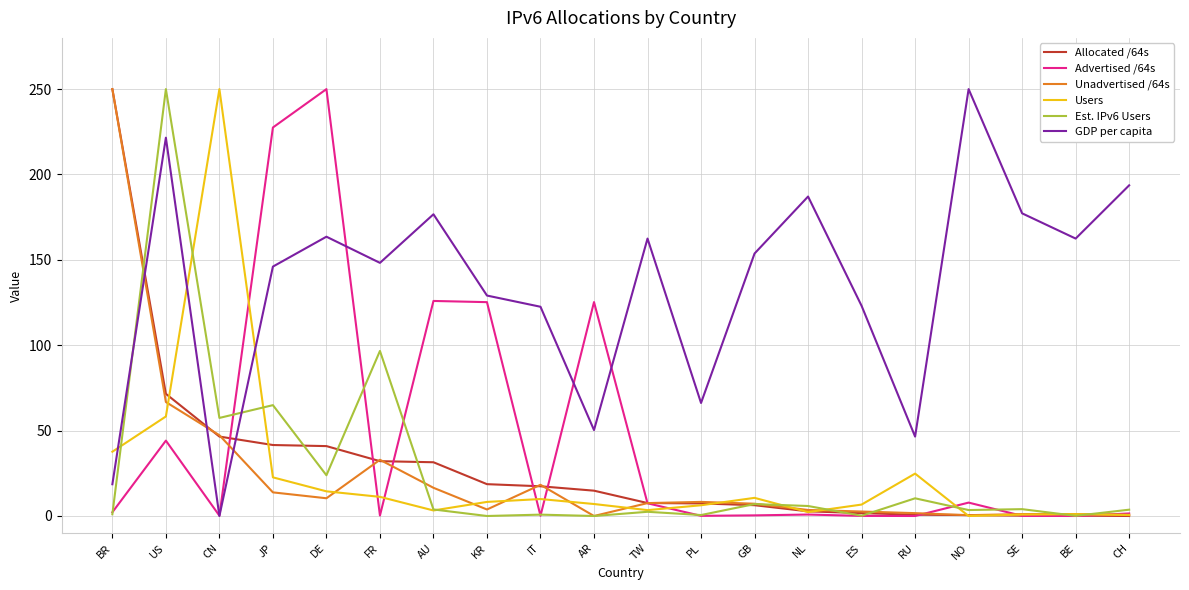

Between JP and BE, which series saw the biggest shift?

Advertised /64s